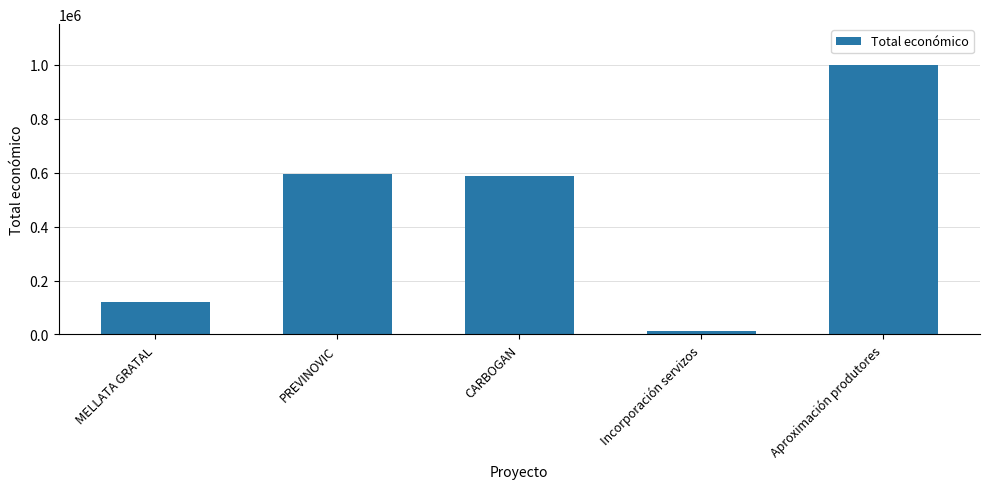

Reading left to right, extract all data points from this chart.

MELLATA GRATAL=120000	PREVINOVIC=593715	CARBOGAN=585914	Incorporación servizos=14000	Aproximación produtores=999992